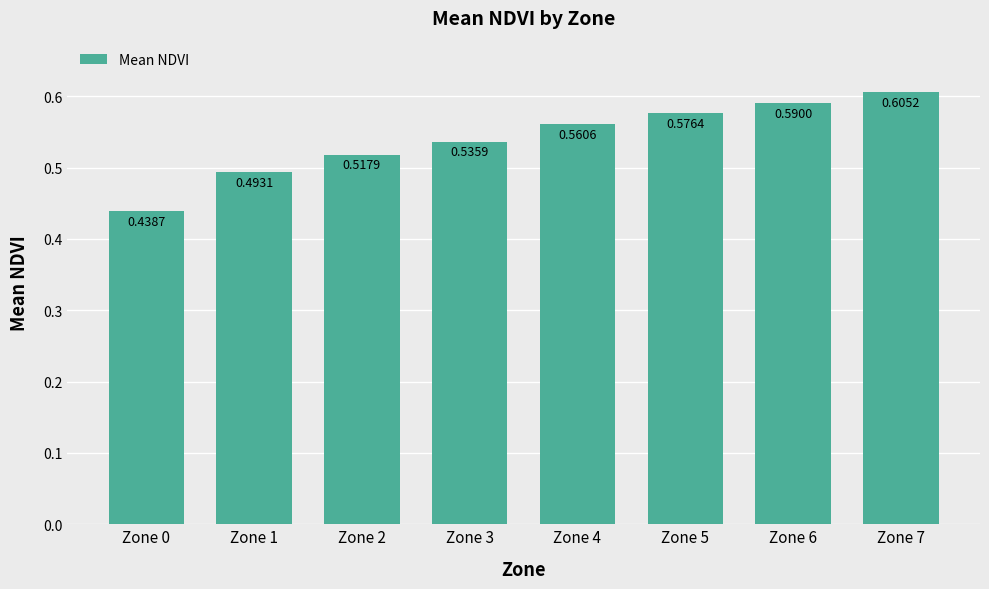

True or false: the data shows 0.8 at Zone 3.

False